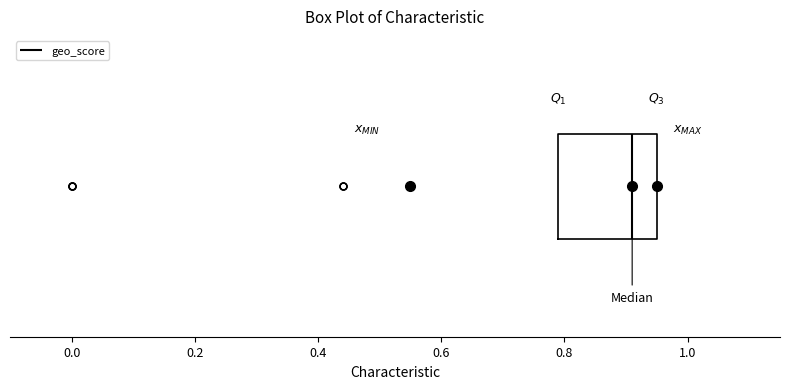

Where does the median line of the box sit on the x-axis? The values are not printed on the chart, so give them approximately, as read against the axis.

0.92